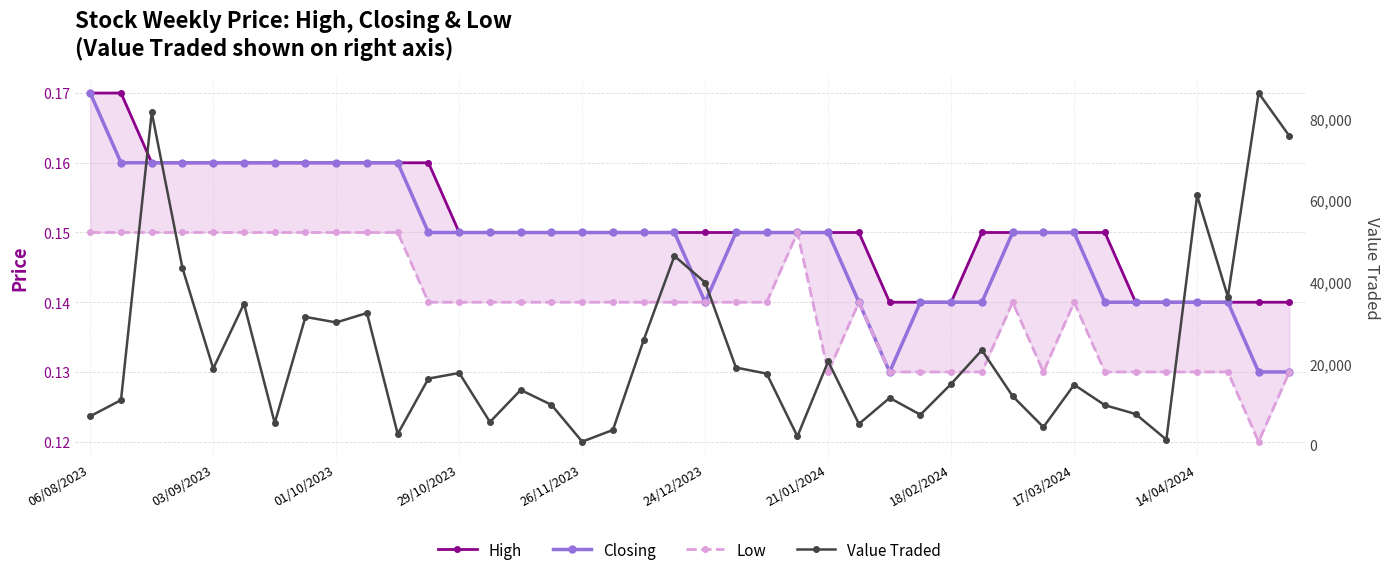

How many series are shown in this chart?

4